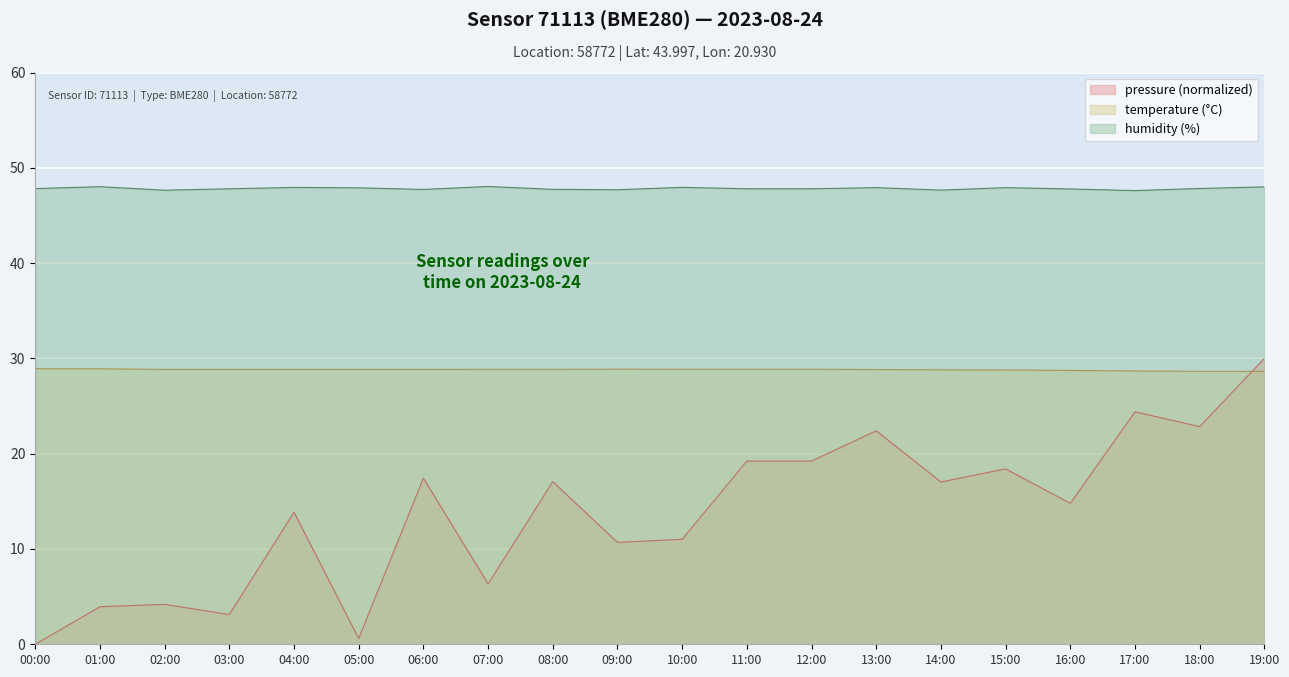

What is the average value of the humidity series?

47.8